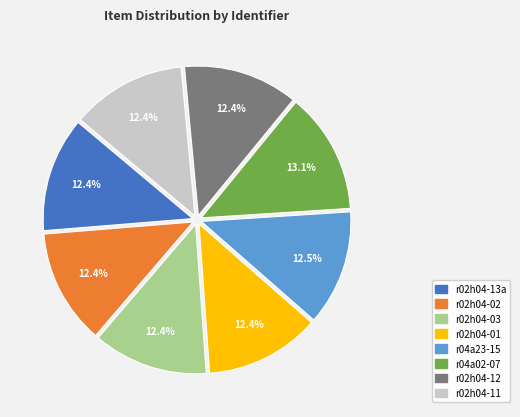

How many slices are in this pie chart?

8